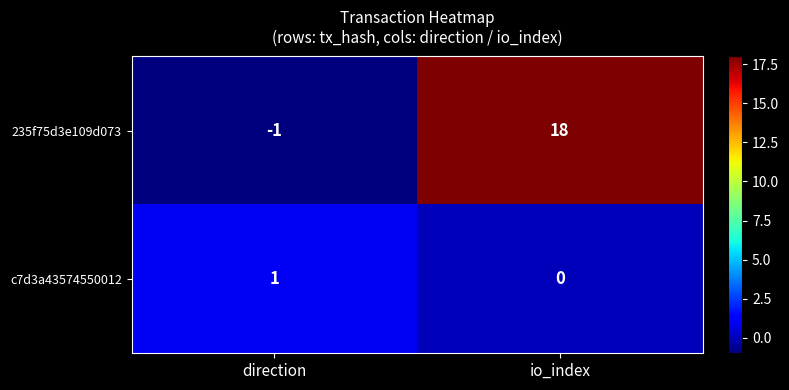

Between direction and io_index, which series saw the biggest shift?

235f75d3e109d073